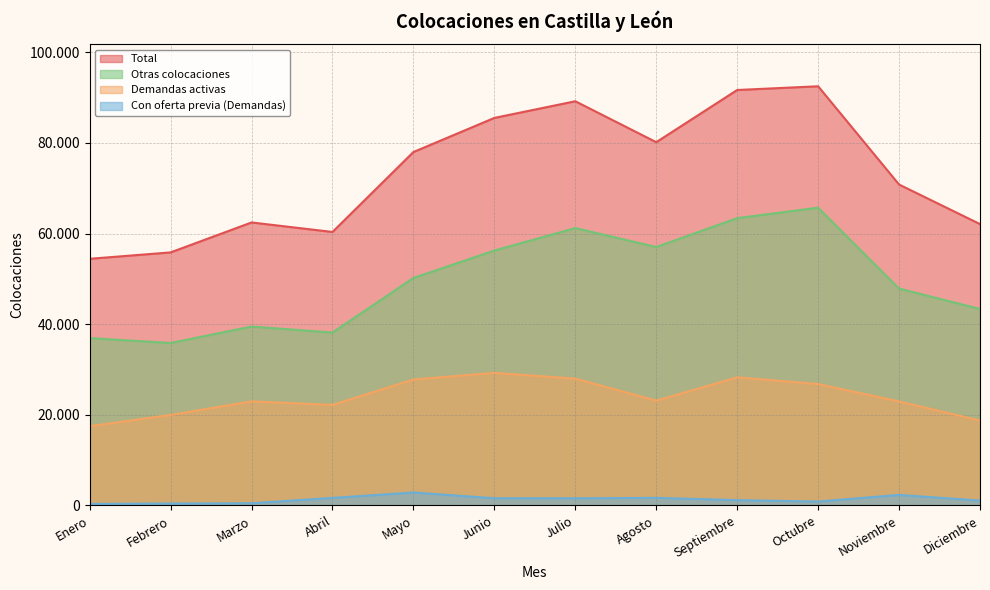

At which category does Total reach its first local valley?

Abril